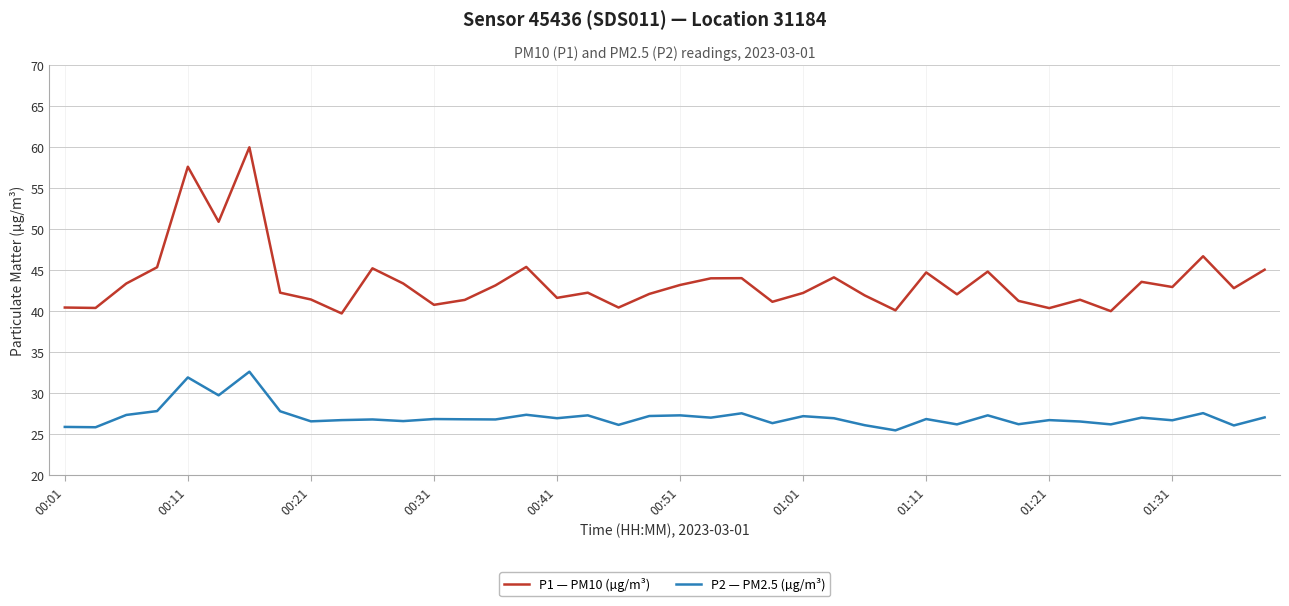

True or false: P2 — PM2.5 (µg/m³) and P1 — PM10 (µg/m³) cross at least once.

False